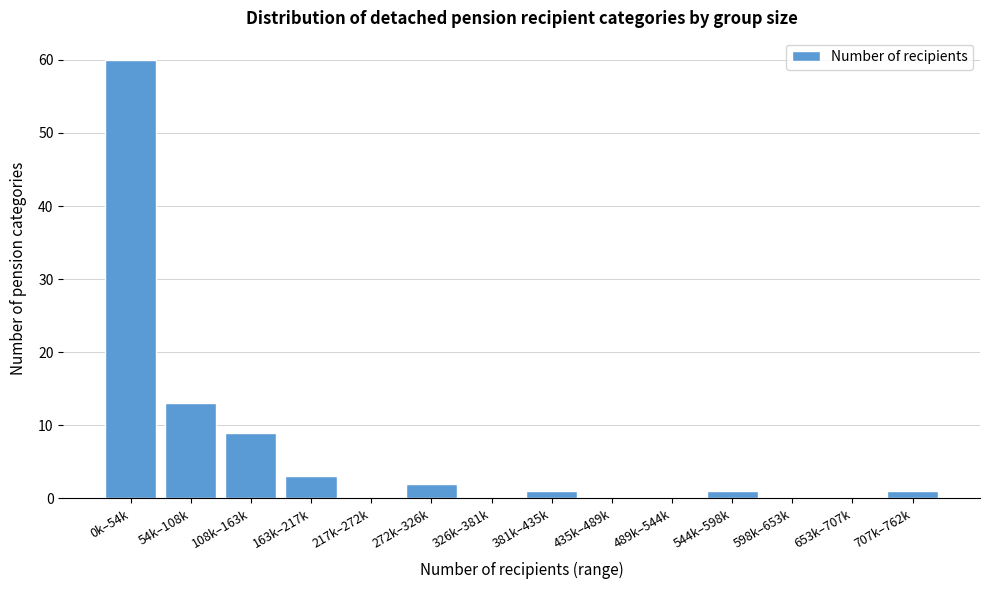

Reading right to left, list all the values displayed in this chart.

707k–762k=1	653k–707k=0	598k–653k=0	544k–598k=1	489k–544k=0	435k–489k=0	381k–435k=1	326k–381k=0	272k–326k=2	217k–272k=0	163k–217k=3	108k–163k=9	54k–108k=13	0k–54k=60